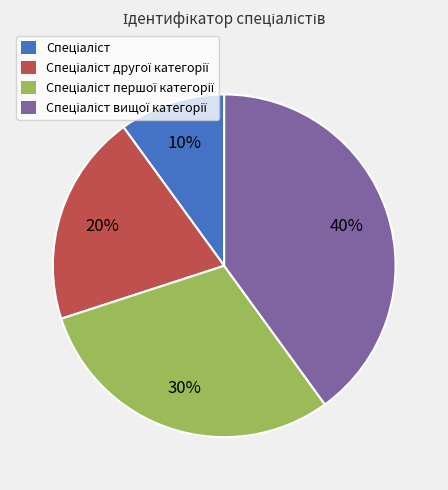

To the nearest percent, what is the average slice percentage?

25%